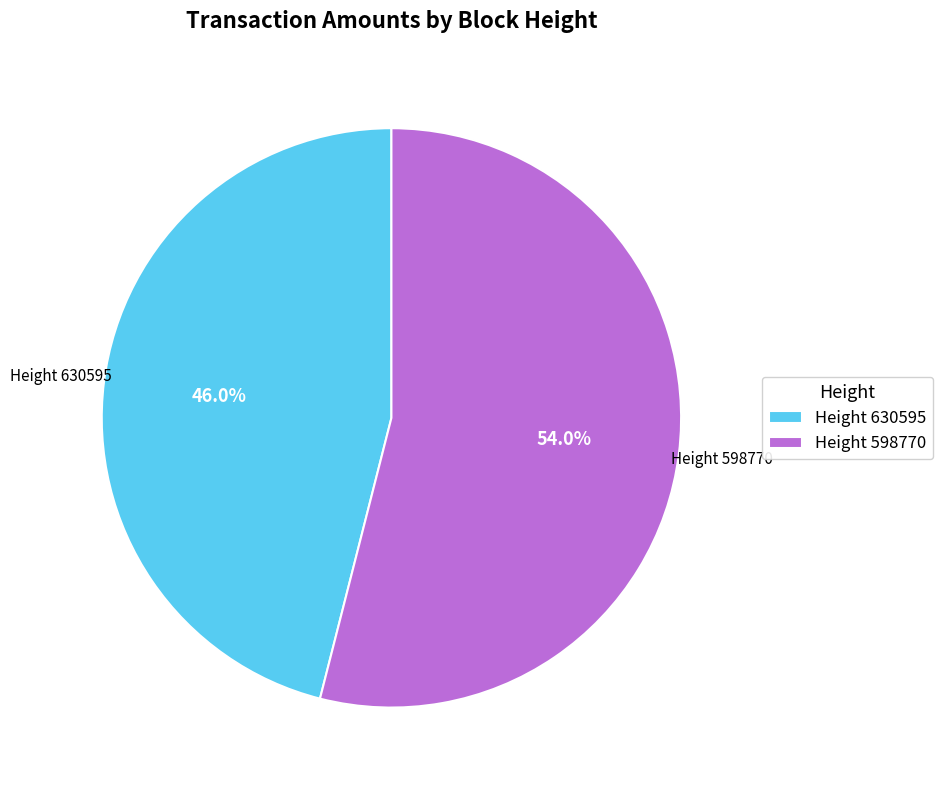

Which slice represents more than half of the pie?

Height 598770